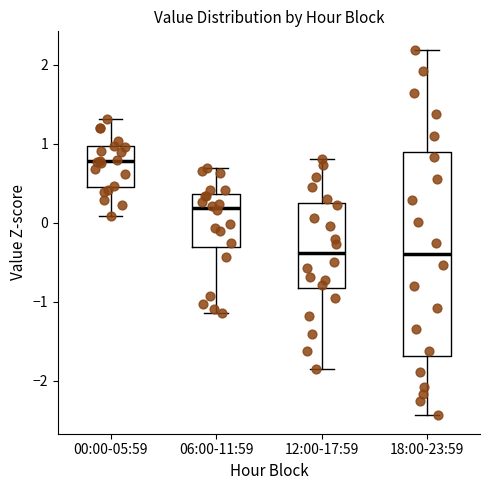

Reading left to right, read every box against the y-axis: the position of its median line, the range the box covers, and the ends of its whiskers. The values are not printed on the chart, so give them approximately, as read against the axis.

00:00-05:59: median 0.8, box 0.5 to 1.0, whiskers 0.1 to 1.3
06:00-11:59: median 0.2, box -0.3 to 0.4, whiskers -1.1 to 0.7
12:00-17:59: median -0.4, box -0.8 to 0.2, whiskers -1.9 to 0.8
18:00-23:59: median -0.4, box -1.7 to 0.9, whiskers -2.4 to 2.2